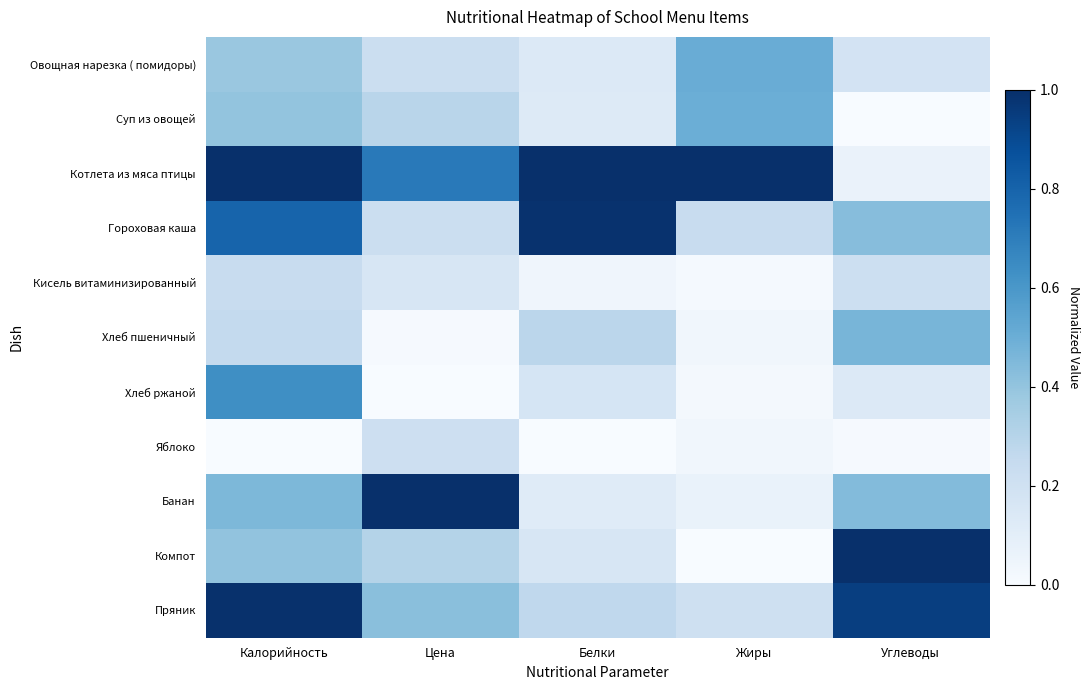

Which has a higher value, Калорийность or Белки?

Калорийность